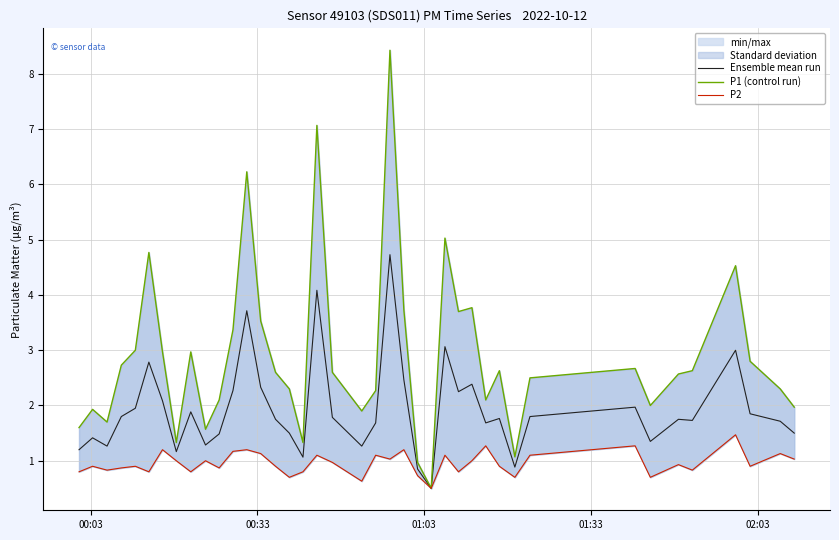

What is the sum of all Ensemble mean run values?

77.0